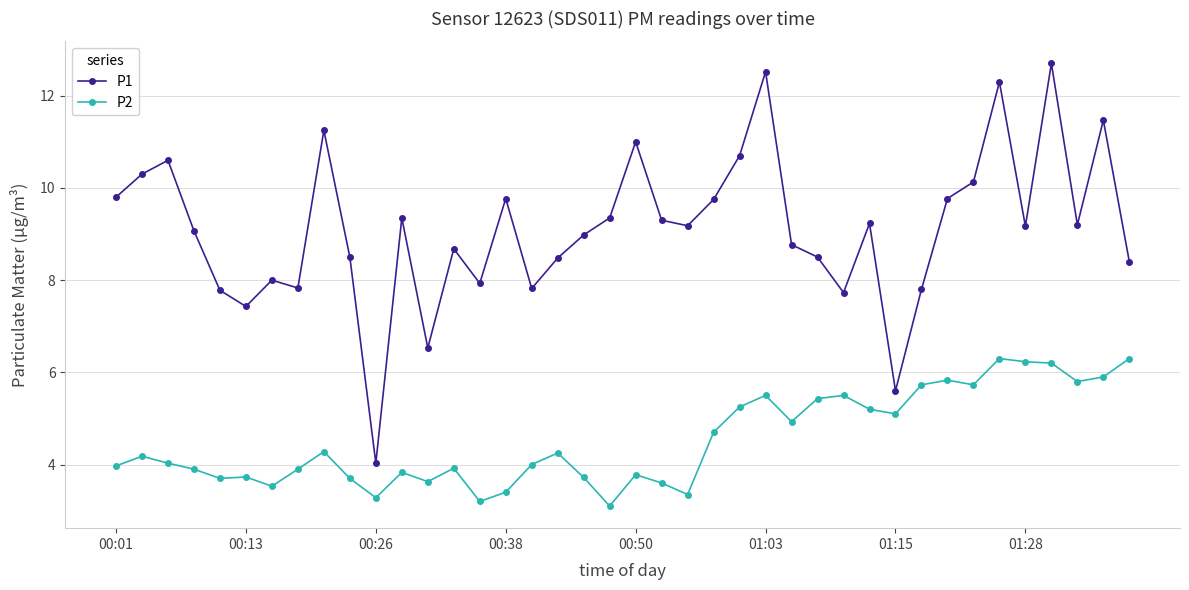

True or false: P1 has more than 1 points higher than both neighbors.

True